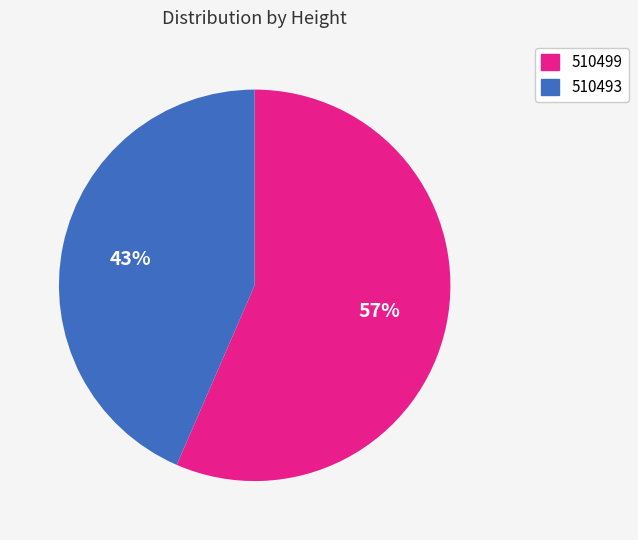

True or false: 510493 accounts for 57% of the total.

False